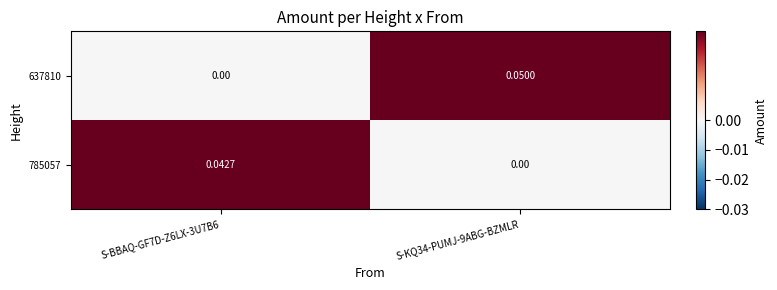

What is the spread (max minus min) of values at S-KQ34-PUMJ-9ABG-BZMLR?

0.1